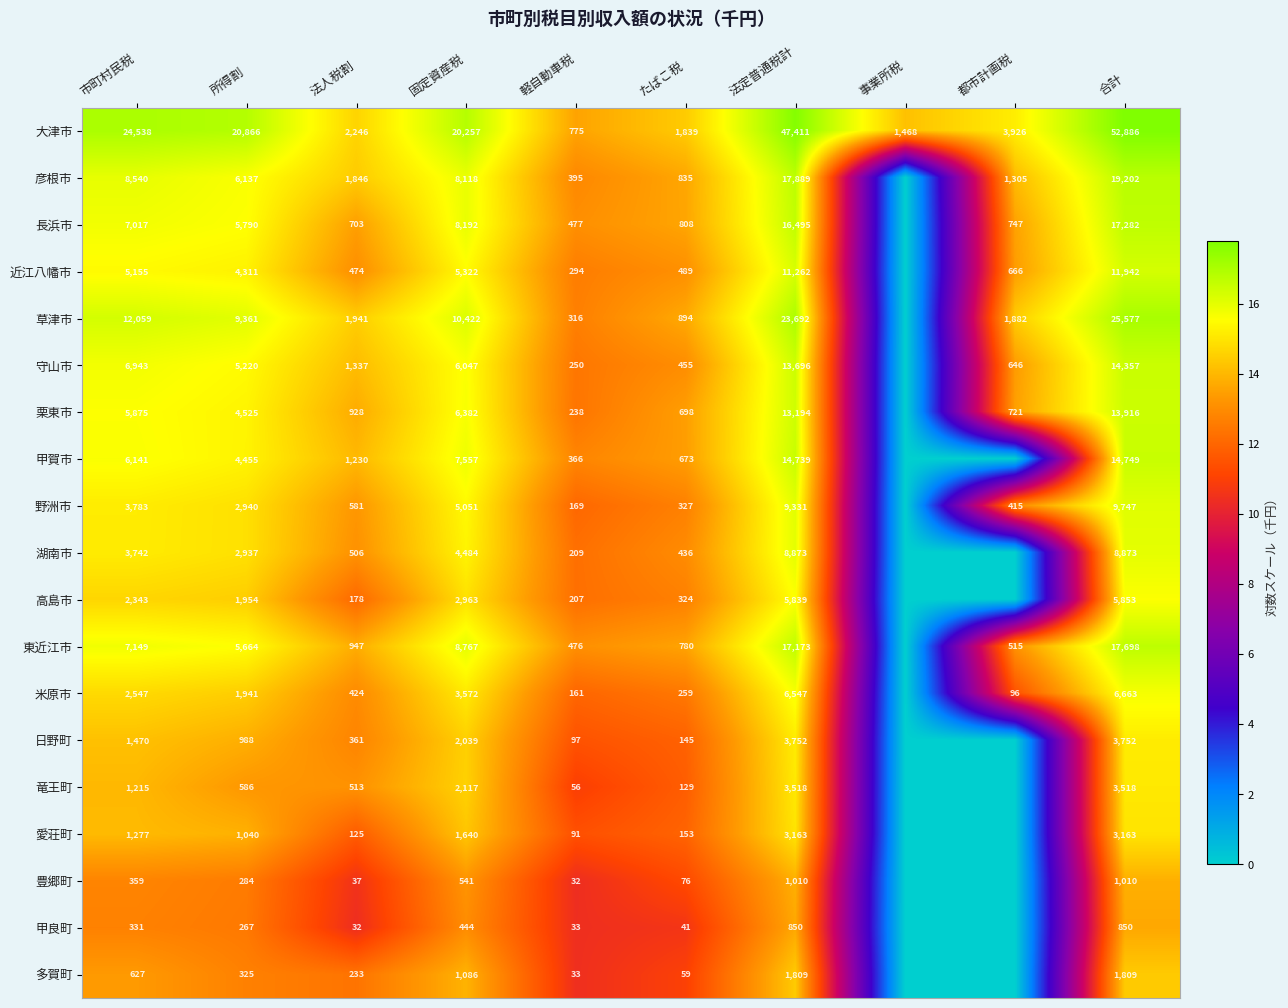

At 合計, list the series in order from smallest to largest.

甲良町, 豊郷町, 多賀町, 愛荘町, 竜王町, 日野町, 高島市, 米原市, 湖南市, 野洲市, 近江八幡市, 栗東市, 守山市, 甲賀市, 長浜市, 東近江市, 彦根市, 草津市, 大津市